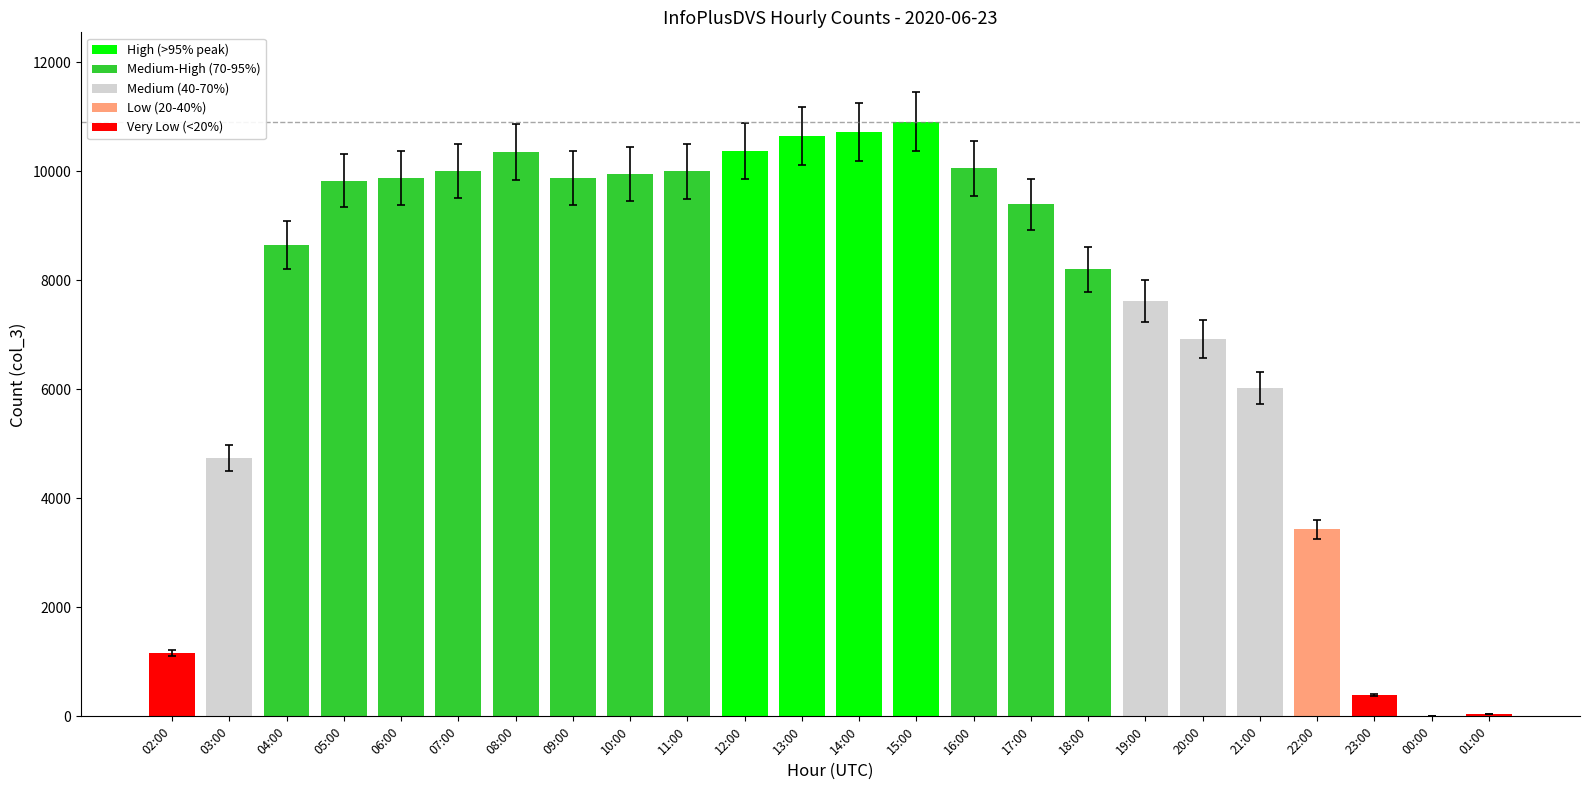

What is the maximum value shown in the chart?

10908